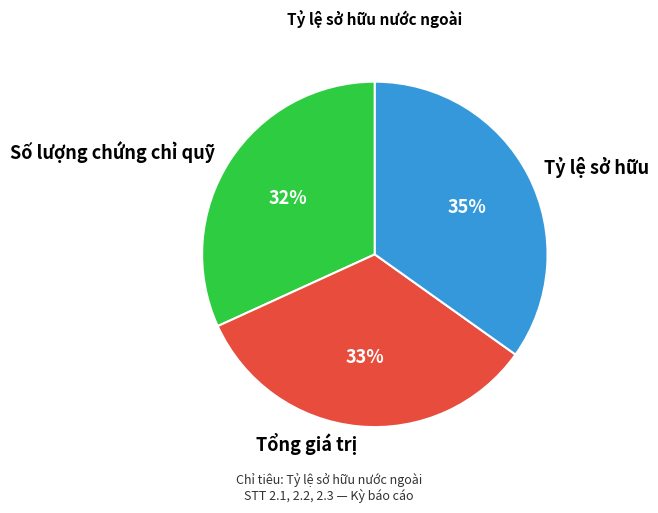

How many segments does this pie chart have?

3